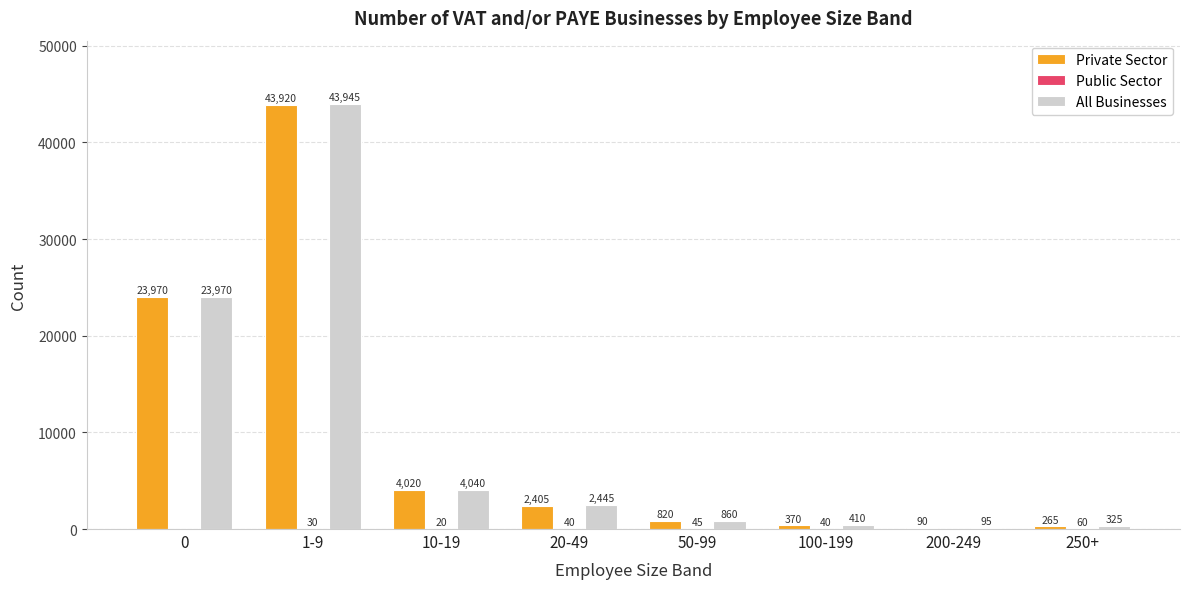

What is the total value across all series at 20-49?

4890